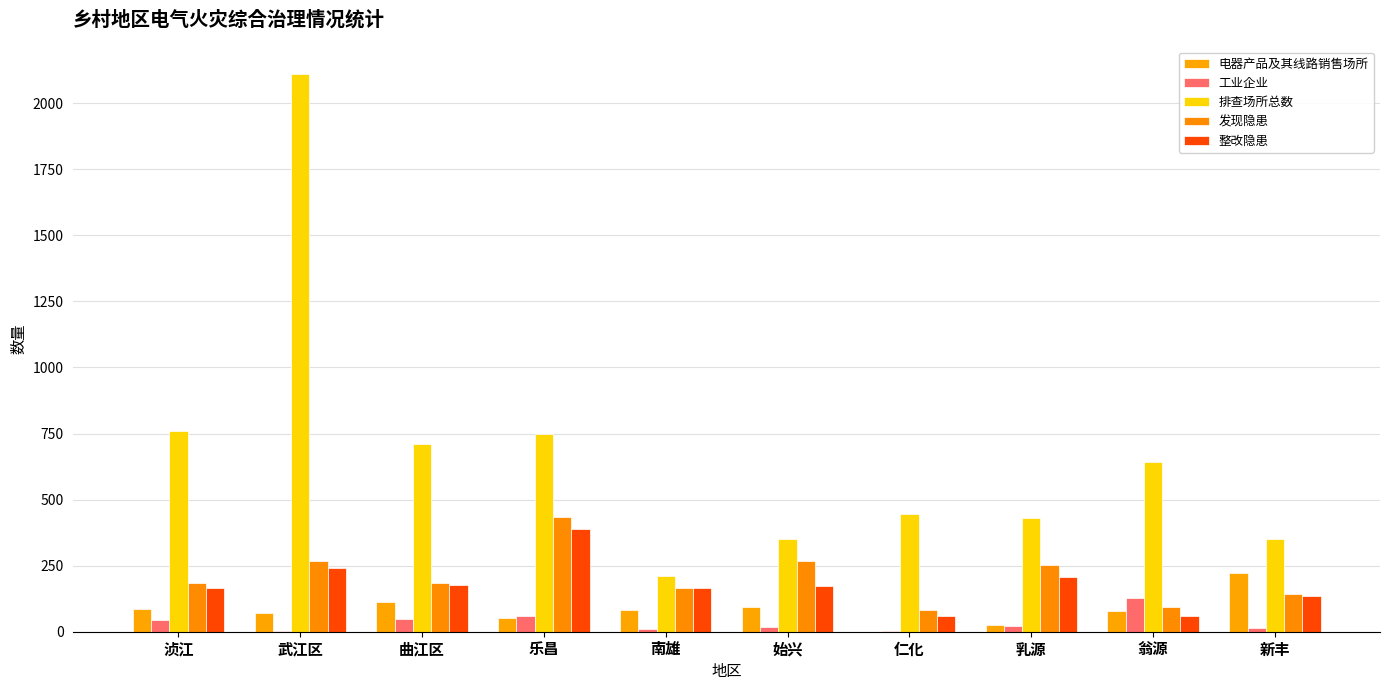

What is the sum of all 发现隐患 values?

2073